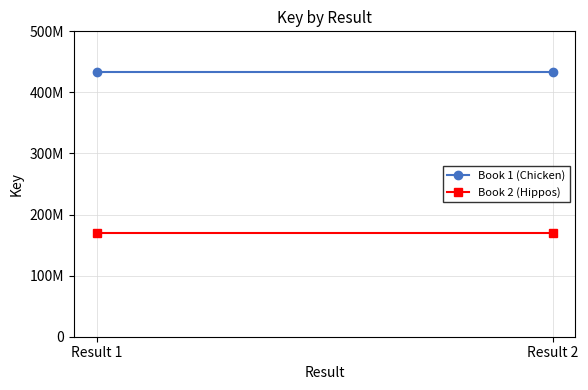

Which series has the largest range (max minus min)?

Book 1 (Chicken)